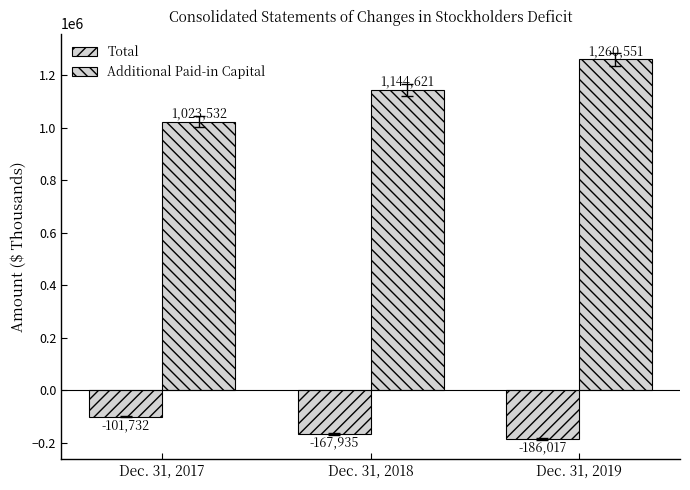

Which label corresponds to the smallest value in the chart?

Dec. 31, 2019